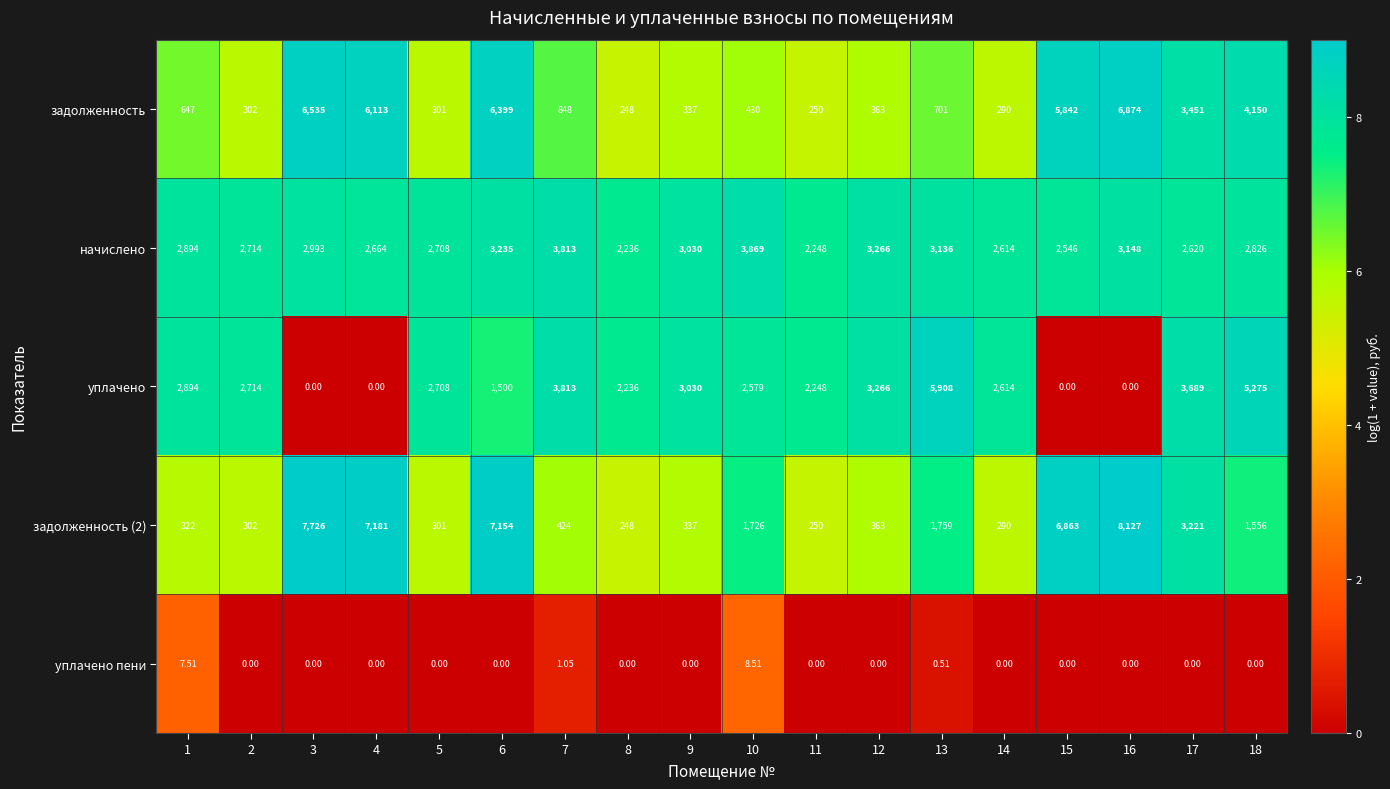

How many data points does each series have?

18